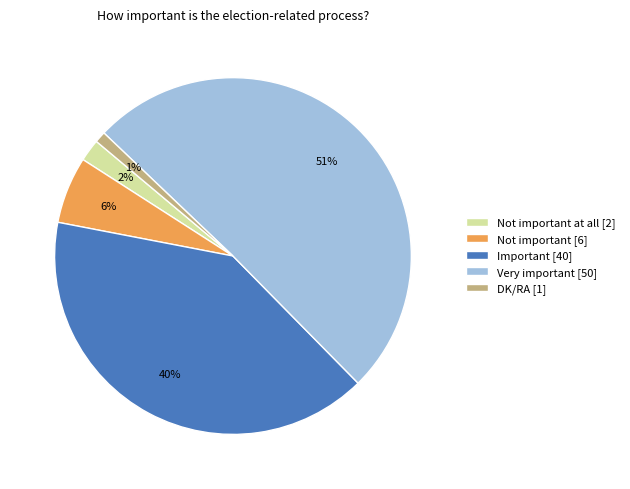

Does any single category account for the majority?

Yes